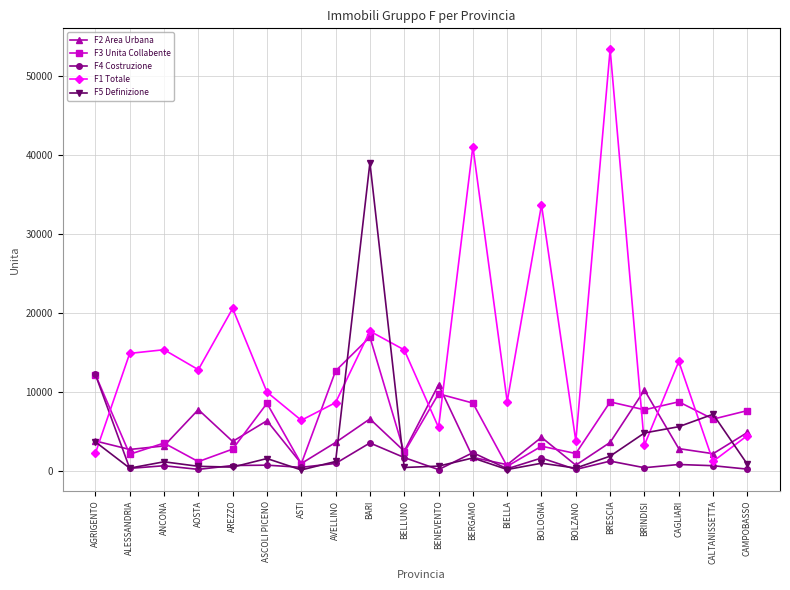

List the series in order of their peak value, lowest first.

F2 Area Urbana, F4 Costruzione, F3 Unita Collabente, F5 Definizione, F1 Totale